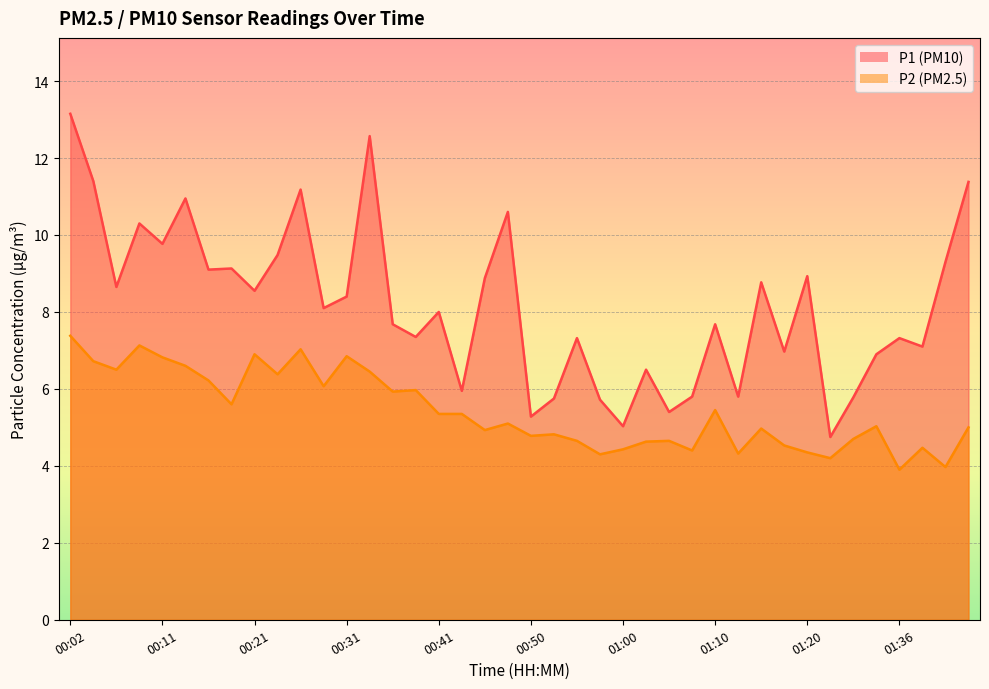

At which category is the sum across all series the highest?

00:02